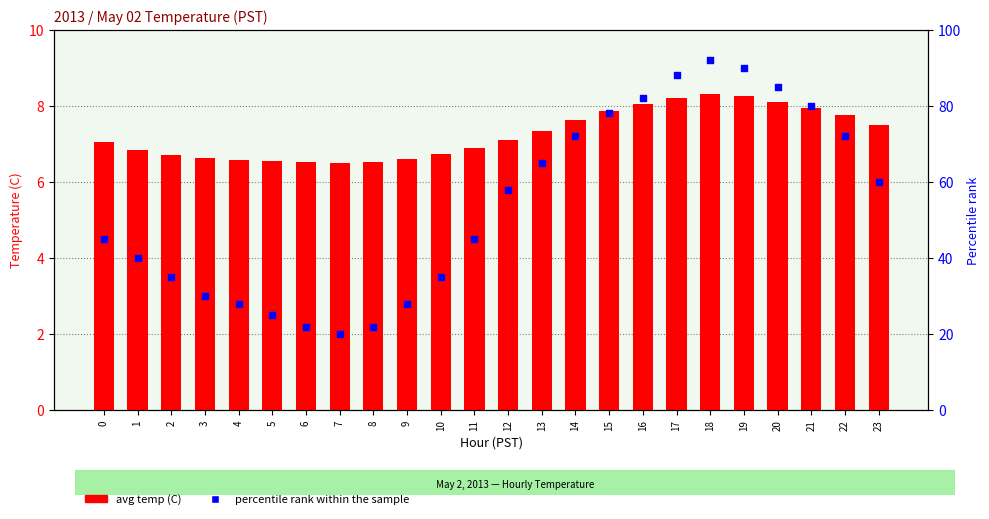

Which series has the widest spread of Y values?

percentile rank within the sample